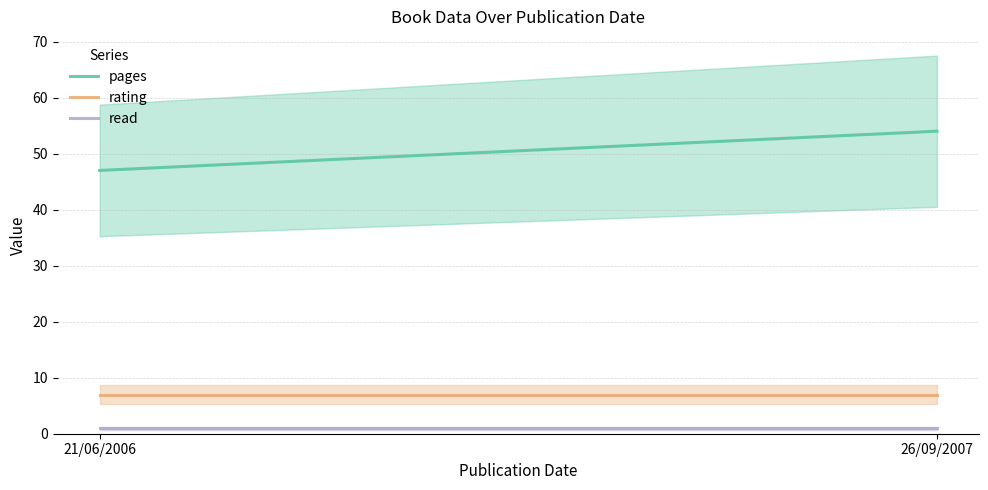

What is the label of the 2nd point from the left?

26/09/2007